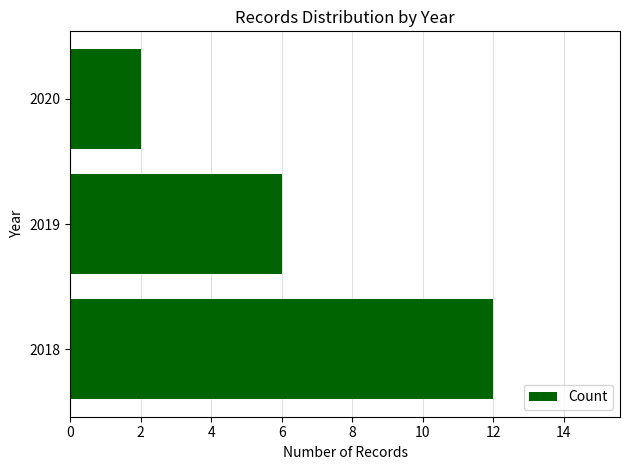

Reading bottom to top, what are all the values shown in this chart?

12	6	2